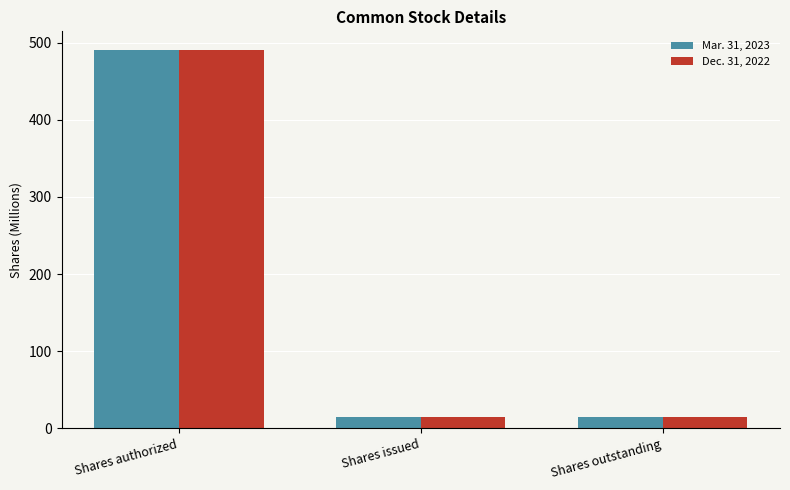

Reading right to left, what are all the values shown in this chart?

Mar. 31, 2023: Shares outstanding=14.8	Shares issued=14.8	Shares authorized=490.0
Dec. 31, 2022: Shares outstanding=14.8	Shares issued=14.8	Shares authorized=490.0